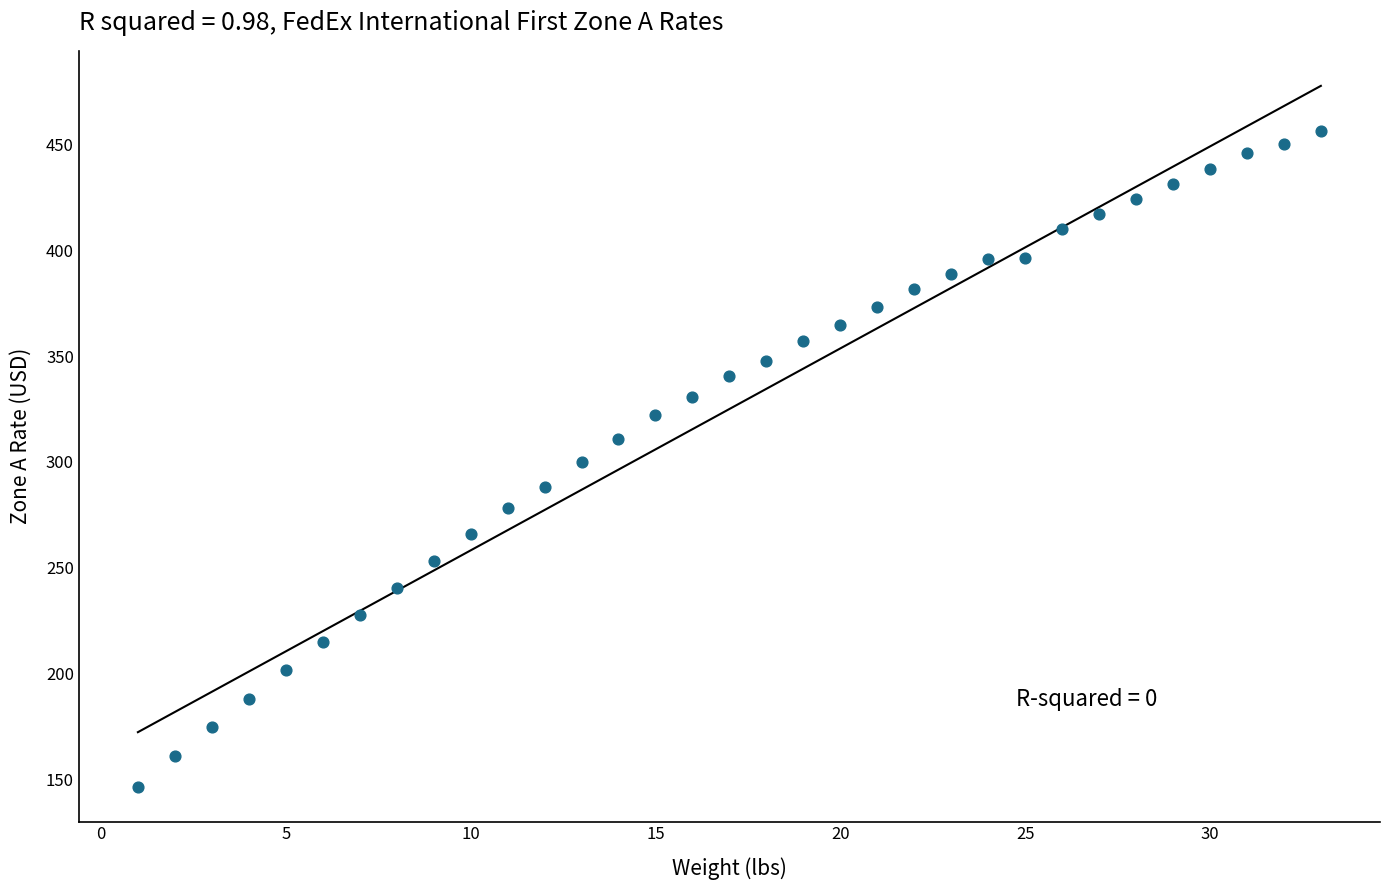

What is the range of X values (max minus min)?

32.0